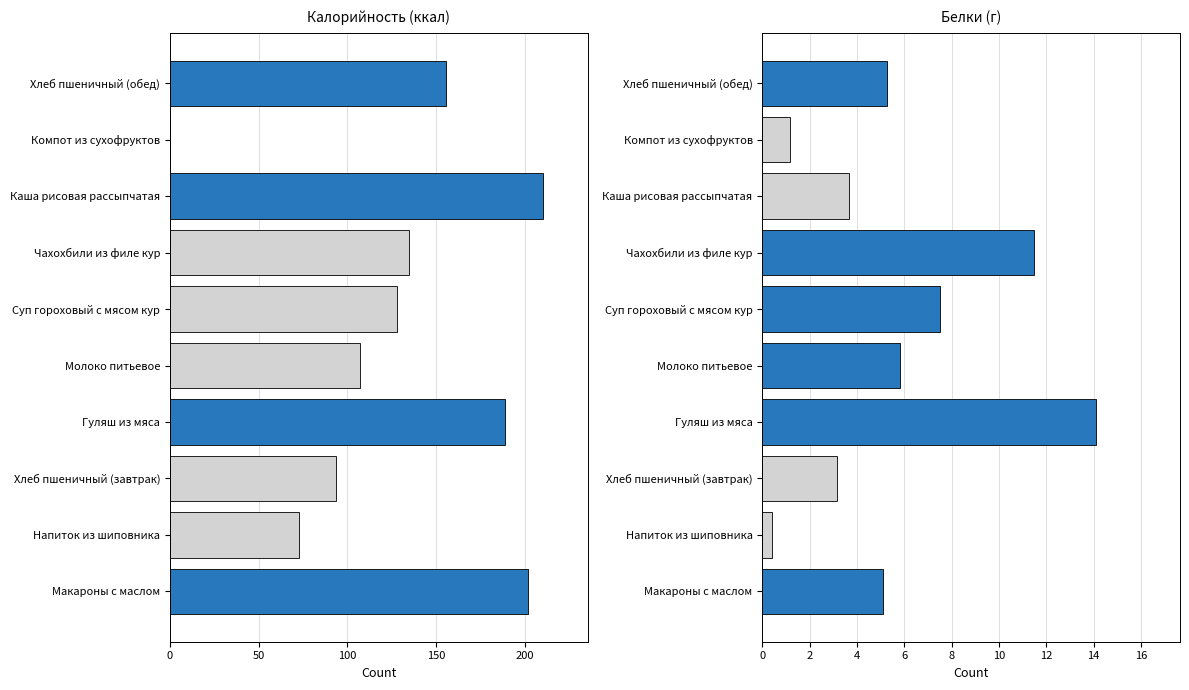

The value of Калорийность at Макароны с маслом is 201.9. True or false?

True